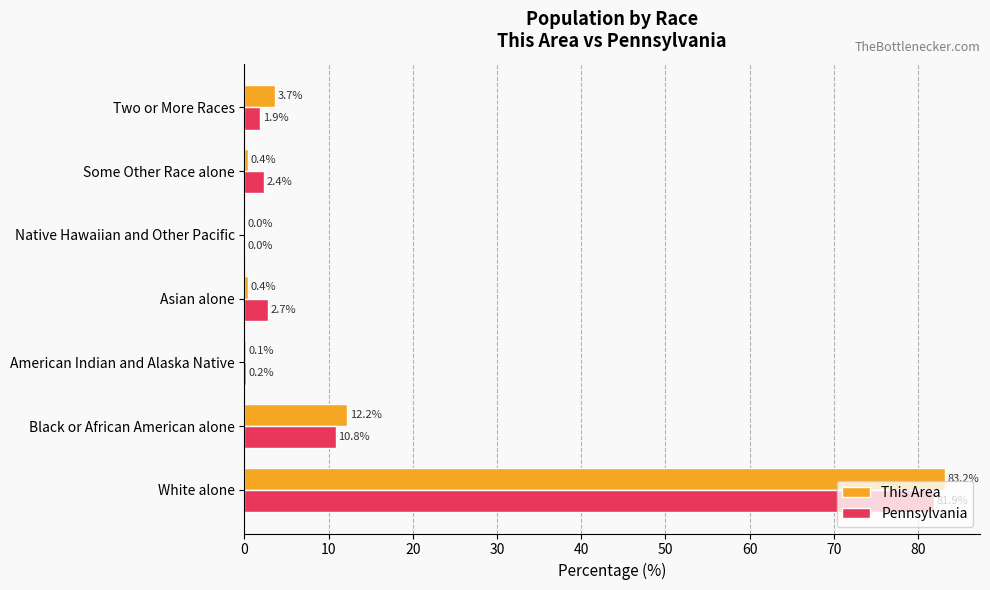

Is it true that This Area equals 0.4 at Some Other Race alone?

True